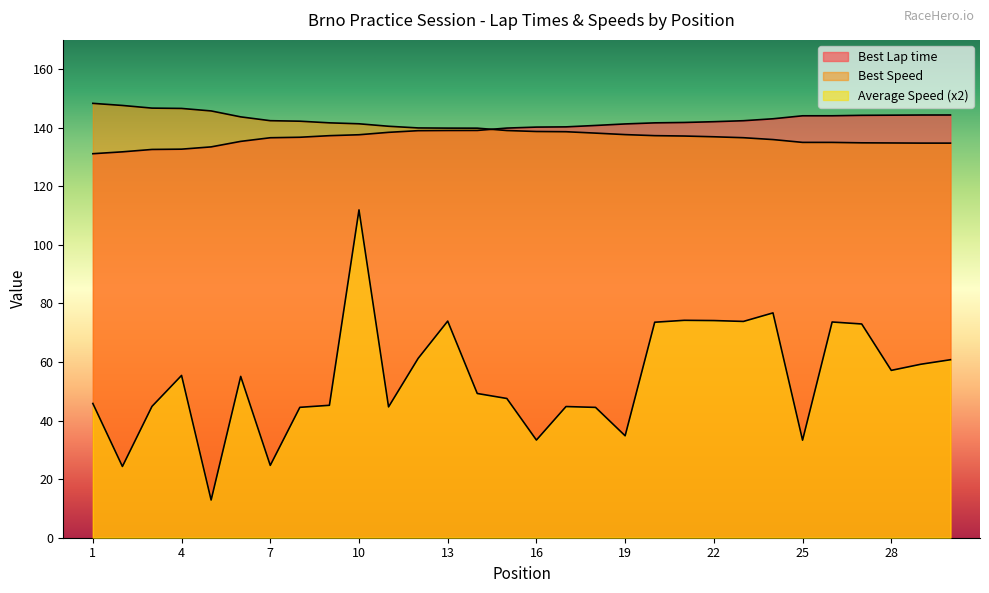

What is the smallest value displayed?

12.9